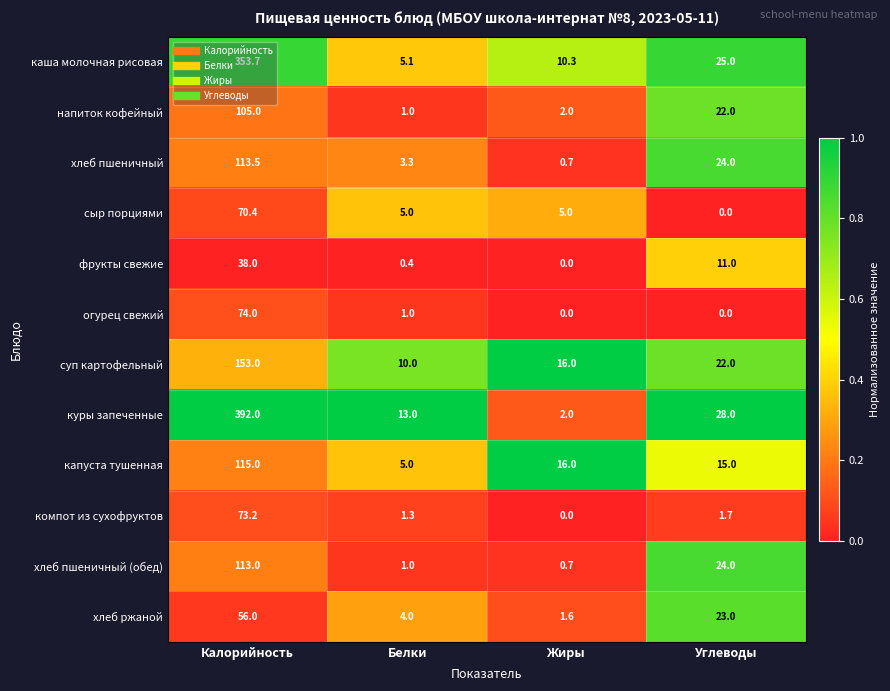

At Калорийность, list the series in order from smallest to largest.

фрукты свежие, хлеб ржаной, сыр порциями, компот из сухофруктов, огурец свежий, напиток кофейный, хлеб пшеничный (обед), хлеб пшеничный, капуста тушенная, суп картофельный, каша молочная рисовая, куры запеченные